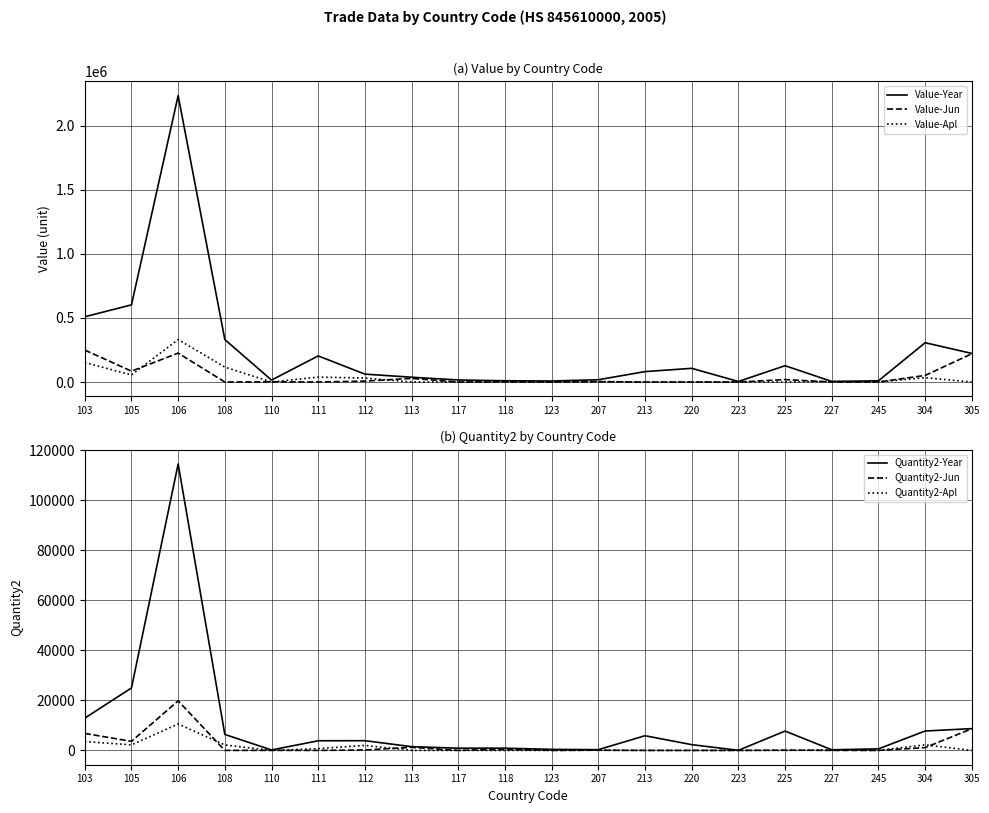

At which label is Quantity2-Apl closest to 5284?

103